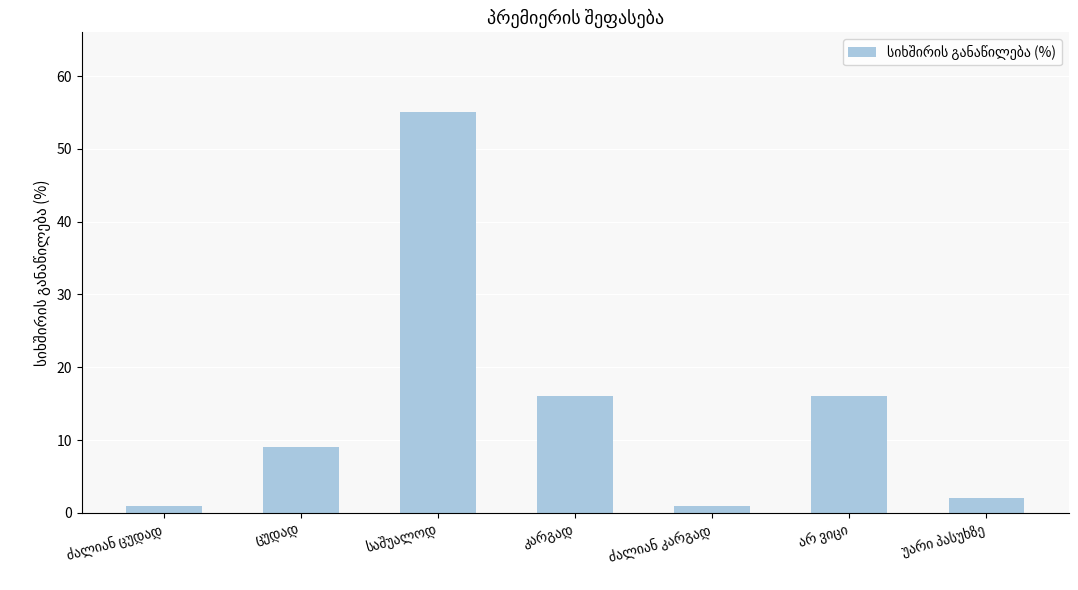

What is the greatest value displayed?

55